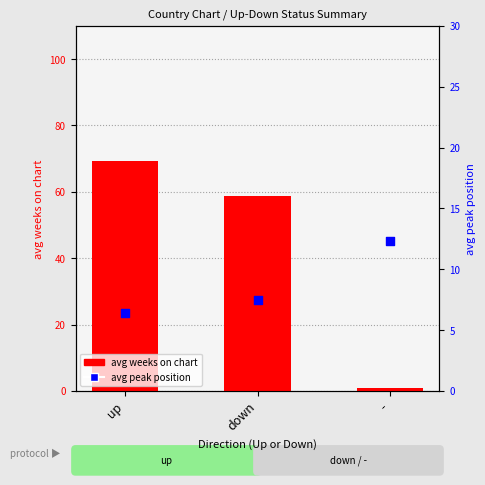

Which series contains the highest Y value?

avg weeks on chart